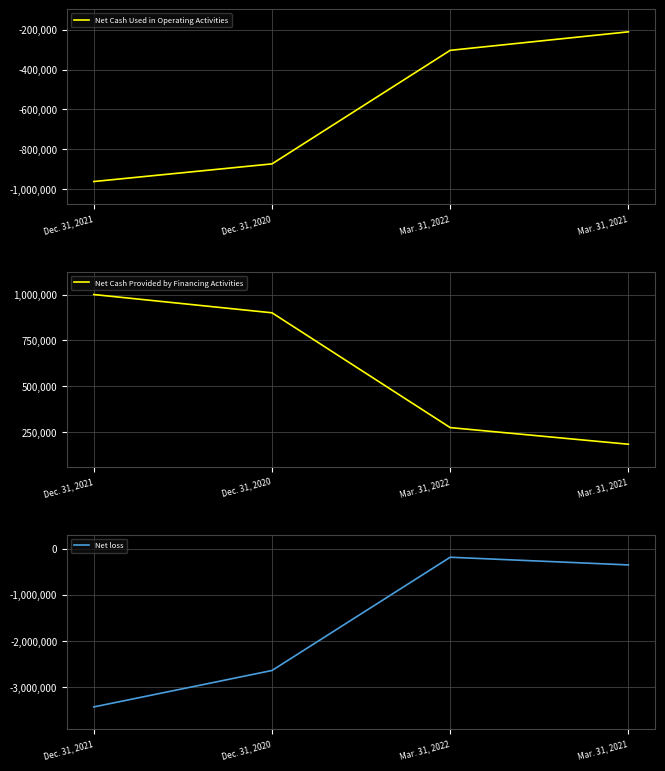

What is the difference between the Net Cash Provided by Financing Activities values at Dec. 31, 2021 and Mar. 31, 2022?

726341